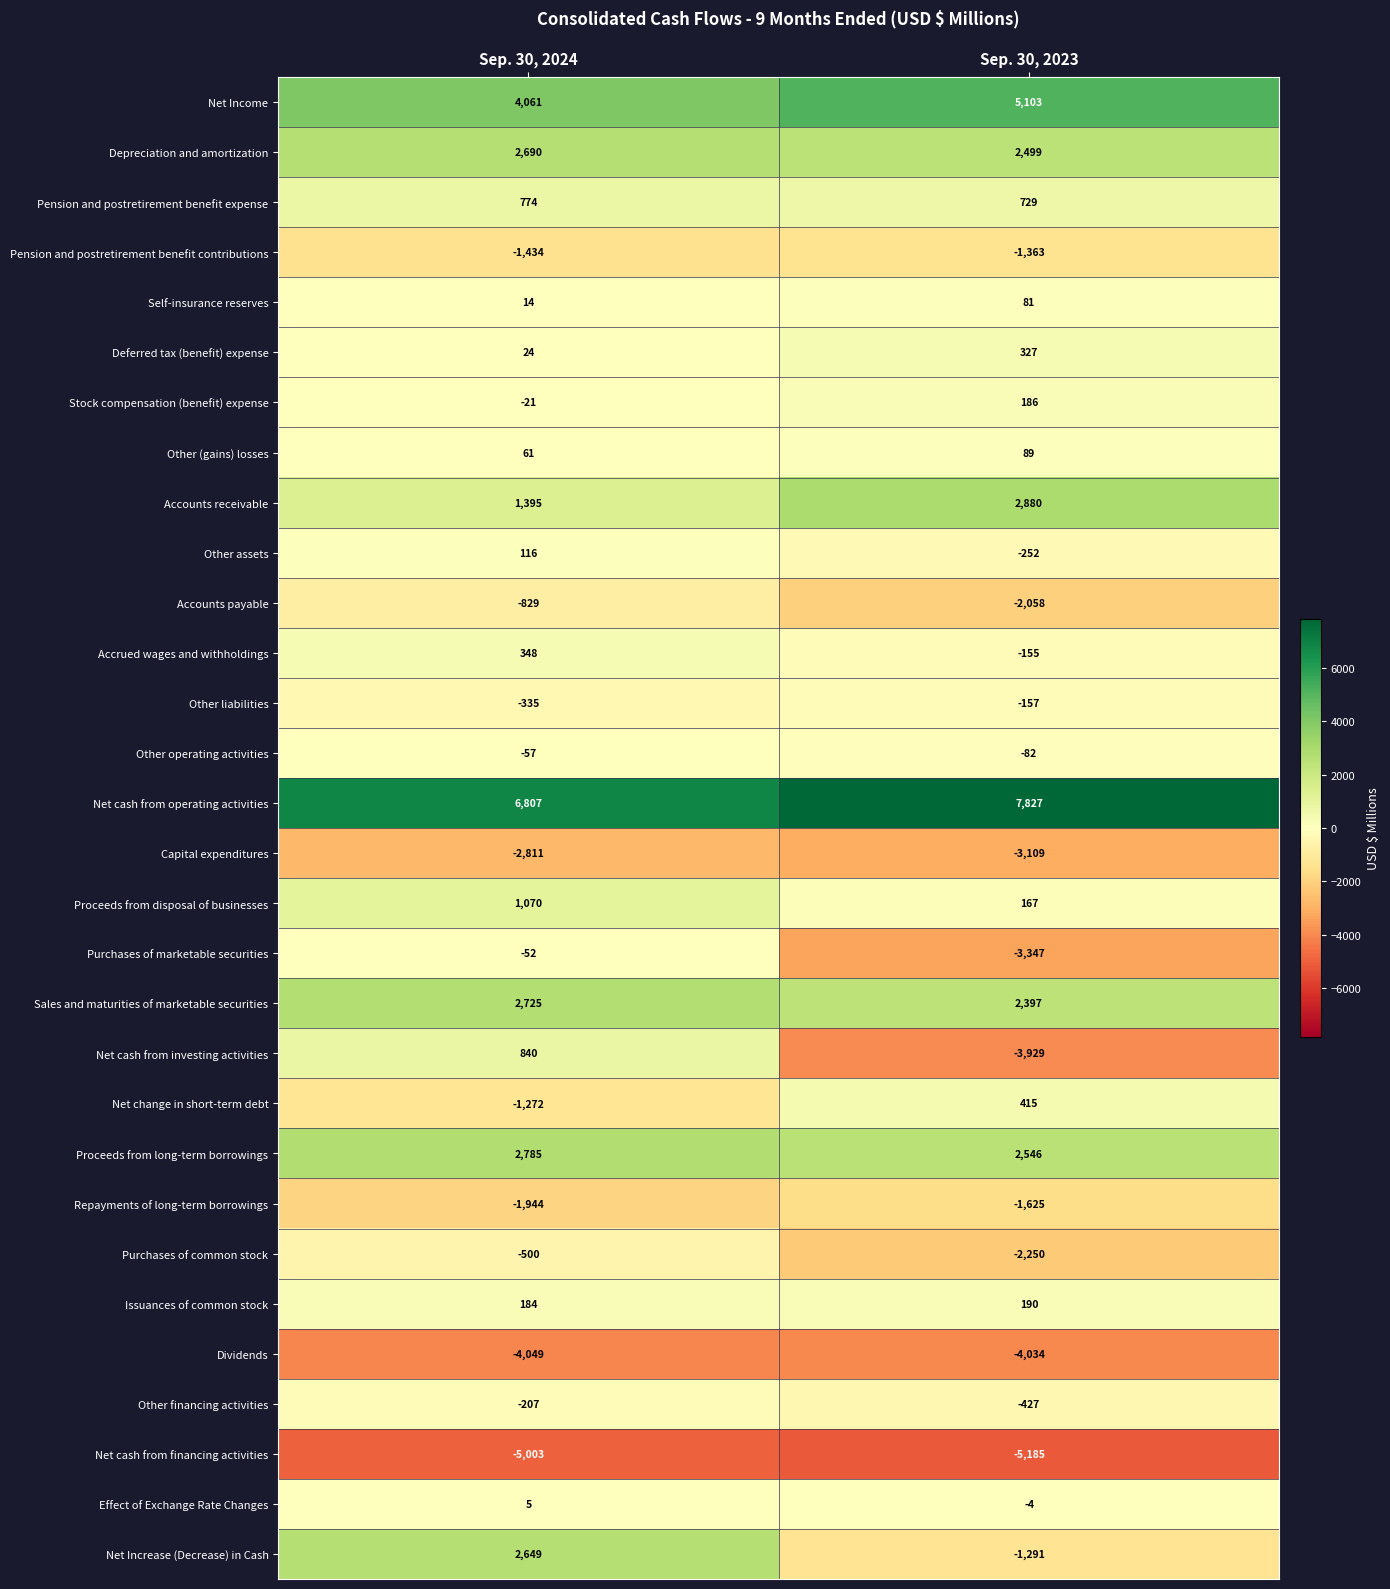

Which series changed the most between Sep. 30, 2024 and Sep. 30, 2023?

Net cash from investing activities